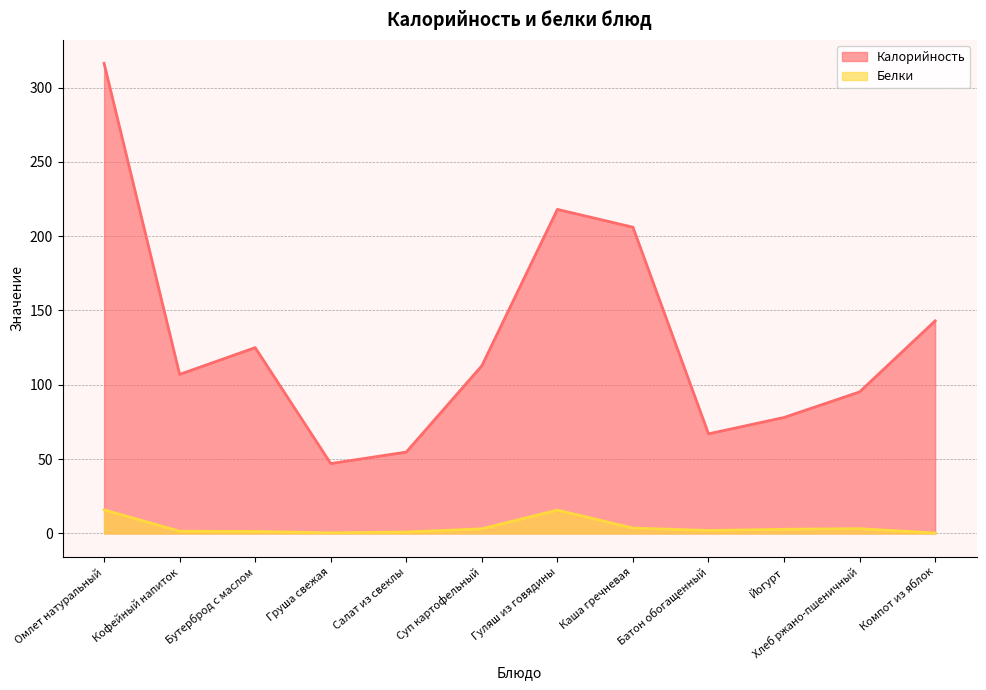

At which category does Калорийность reach its first local peak?

Бутерброд с маслом